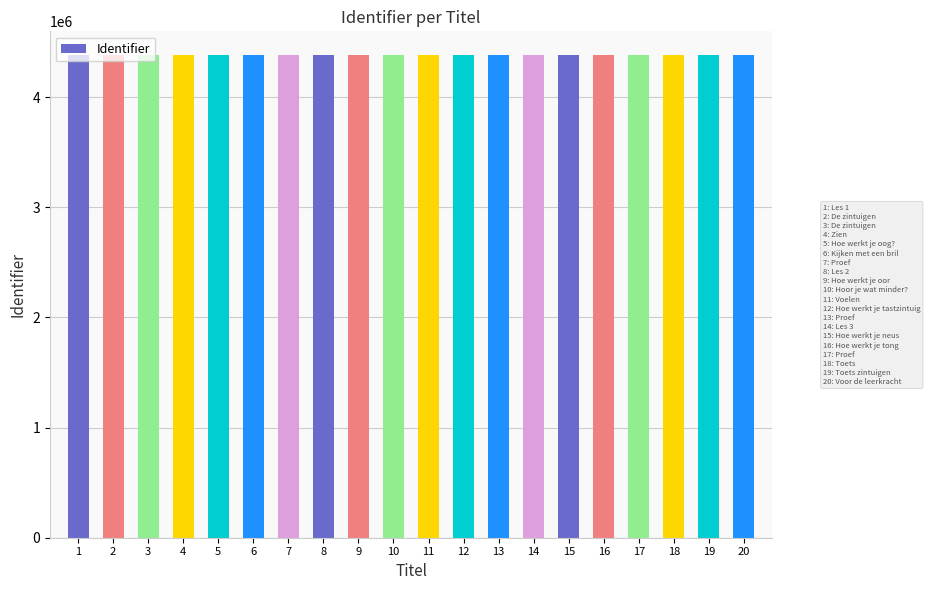

What is the greatest value displayed?

4379593